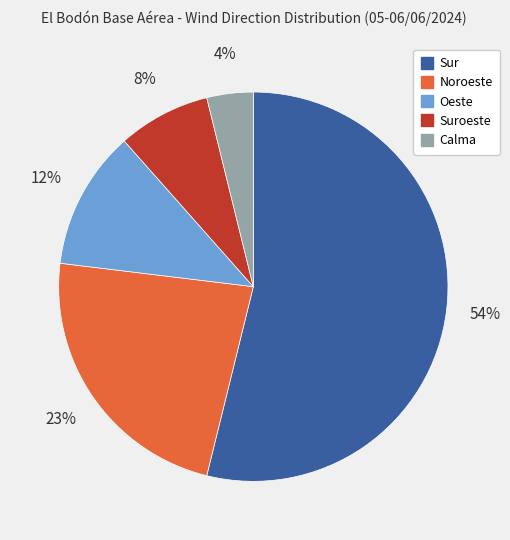

Count the number of slices in the pie.

5